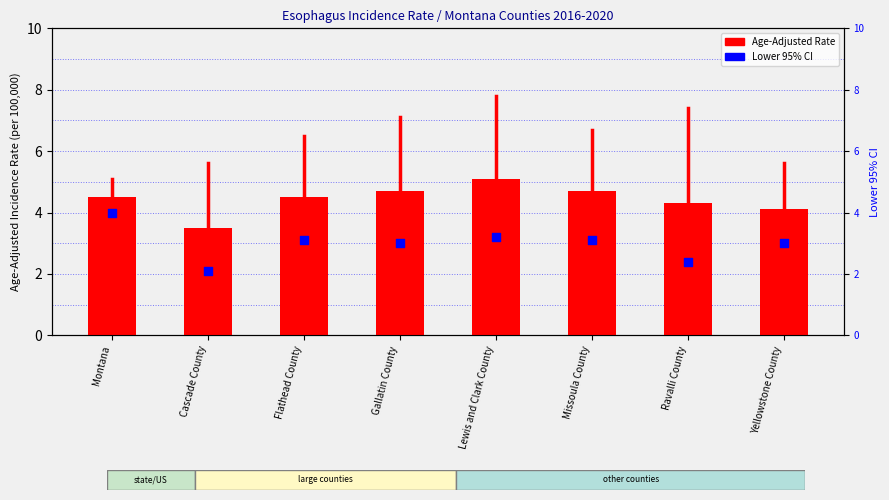

Which series has the largest total across all categories?

Age-Adjusted Rate